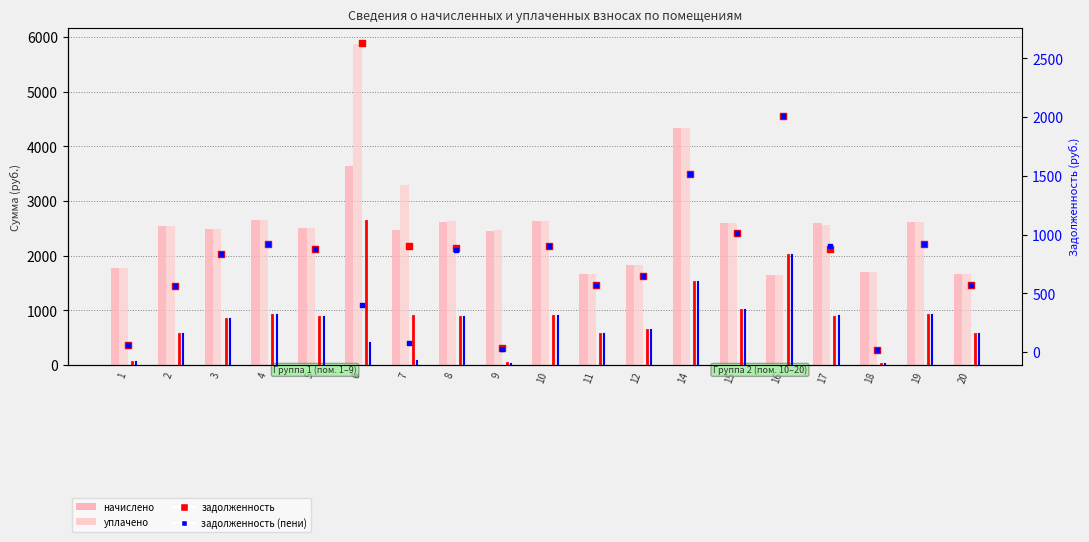

Which series reaches the minimum Y coordinate?

задолженность